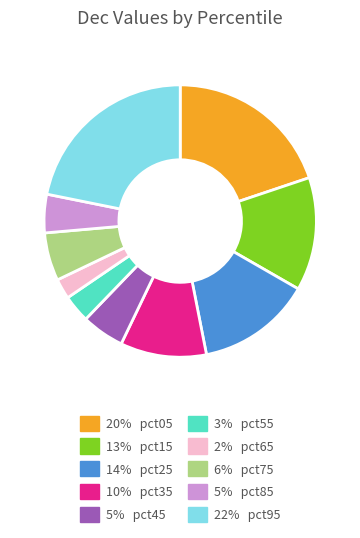

Does any single category account for the majority?

No